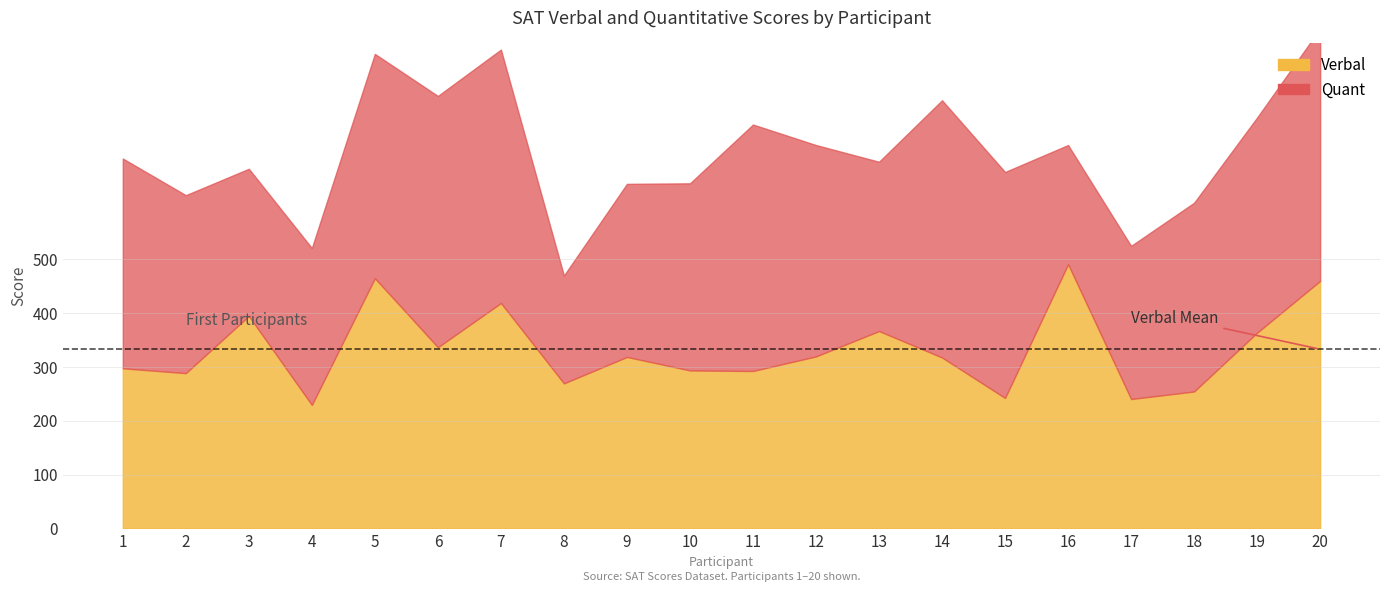

Where is the first local minimum for Quant?

3